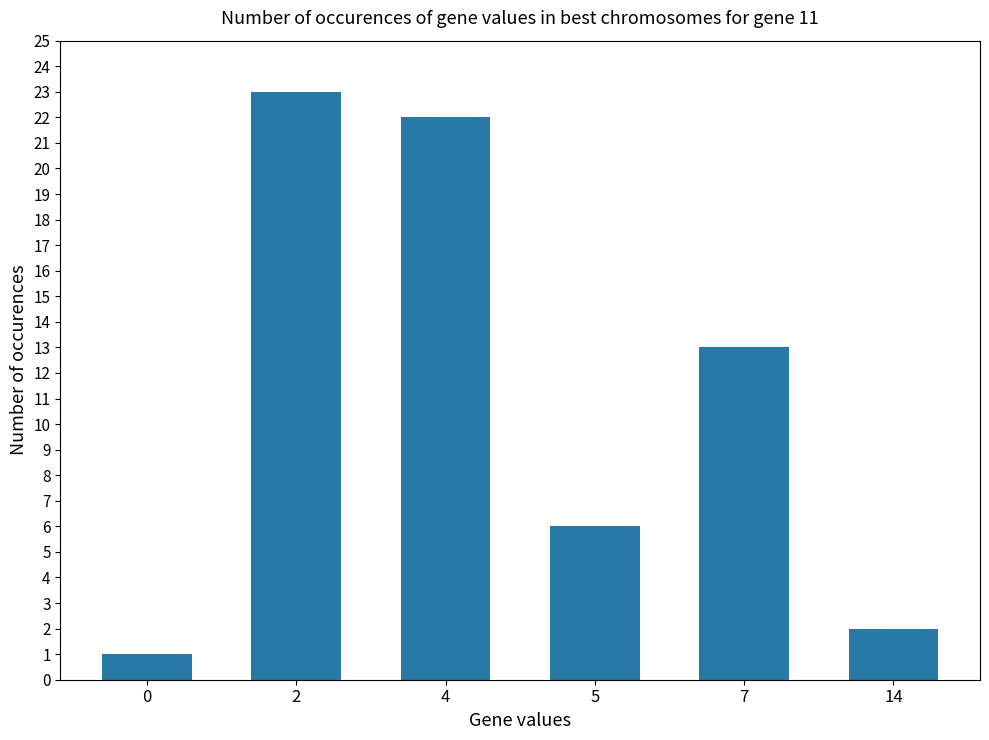

Rank the categories by value from lowest to highest.

0, 14, 5, 7, 4, 2